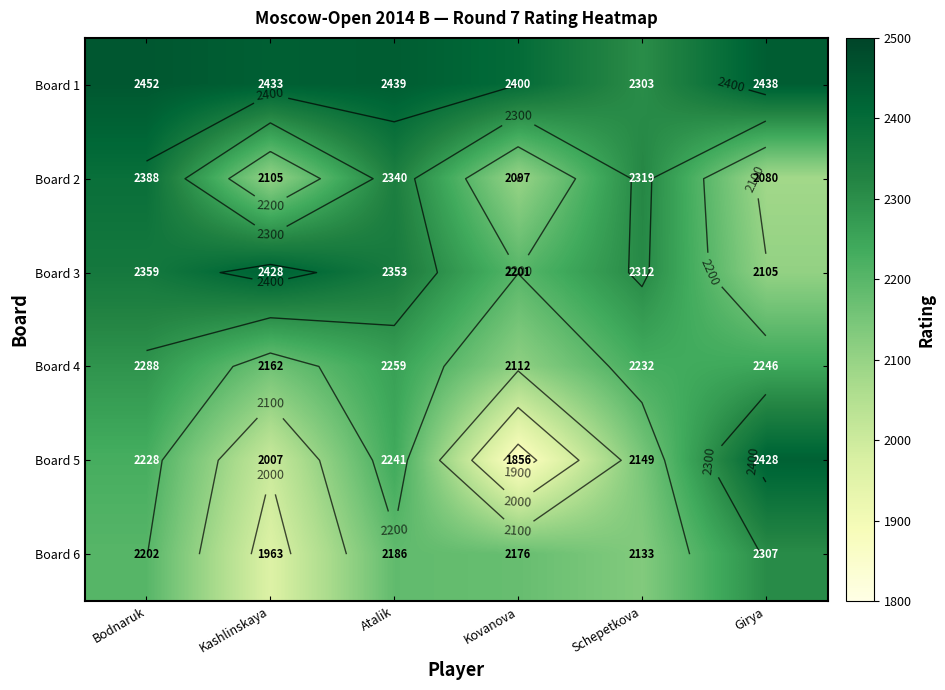

How many values in the Board 1 series are below 2438?

3